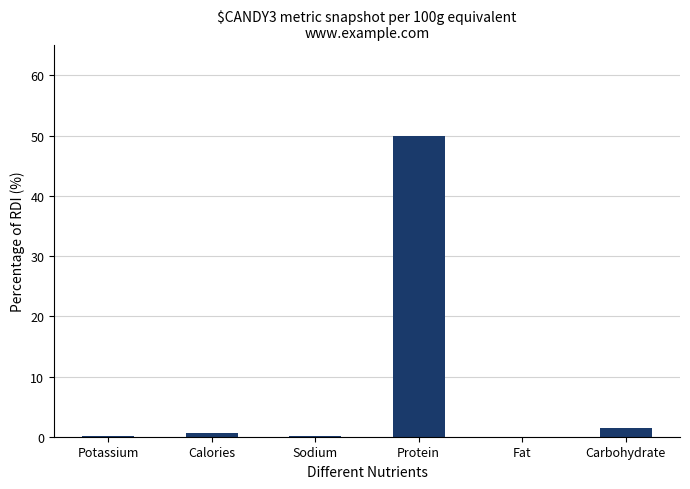

True or false: the data shows 24.8 at Protein.

False